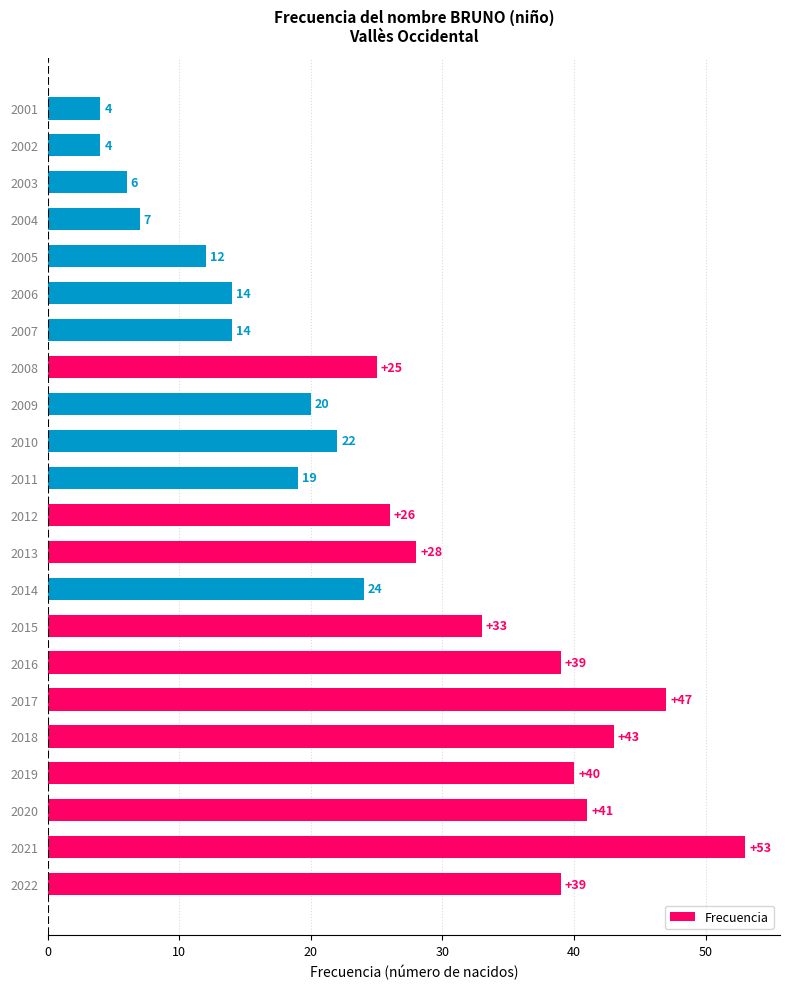

What is the minimum value shown in the chart?

4